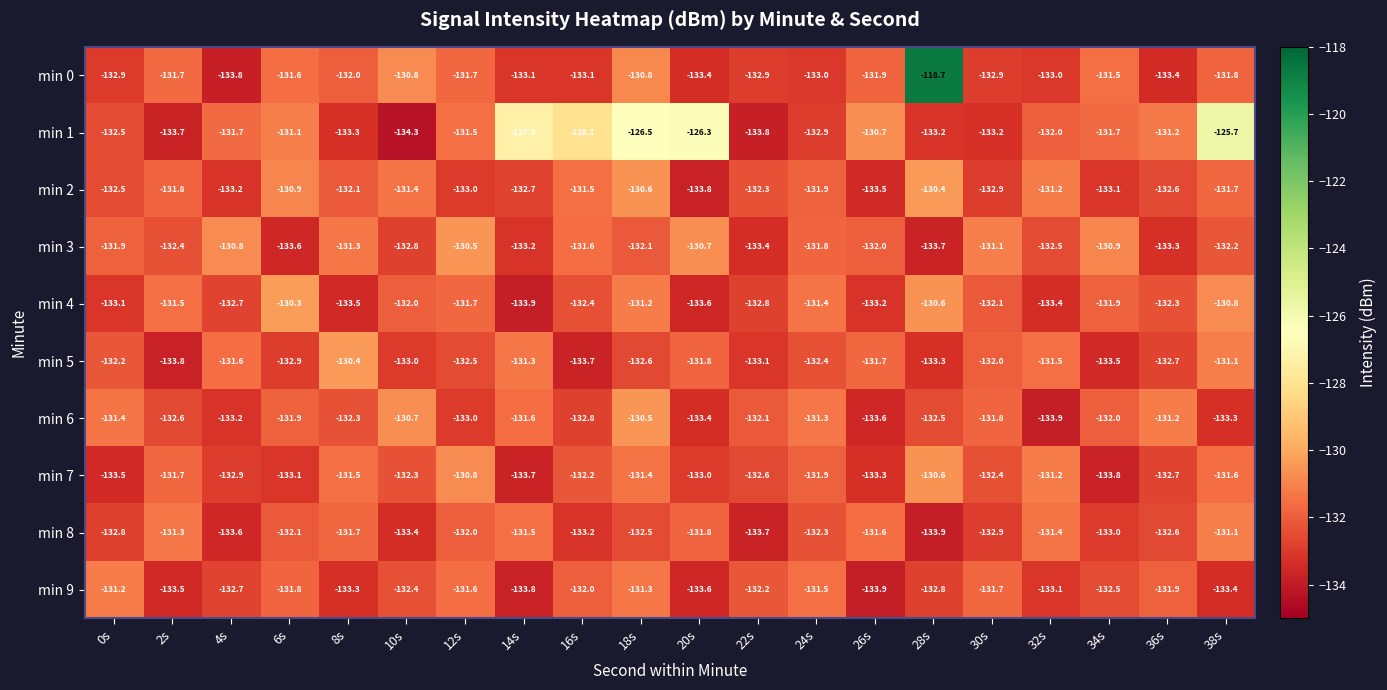

What is the spread (max minus min) of values at 34s?

2.9